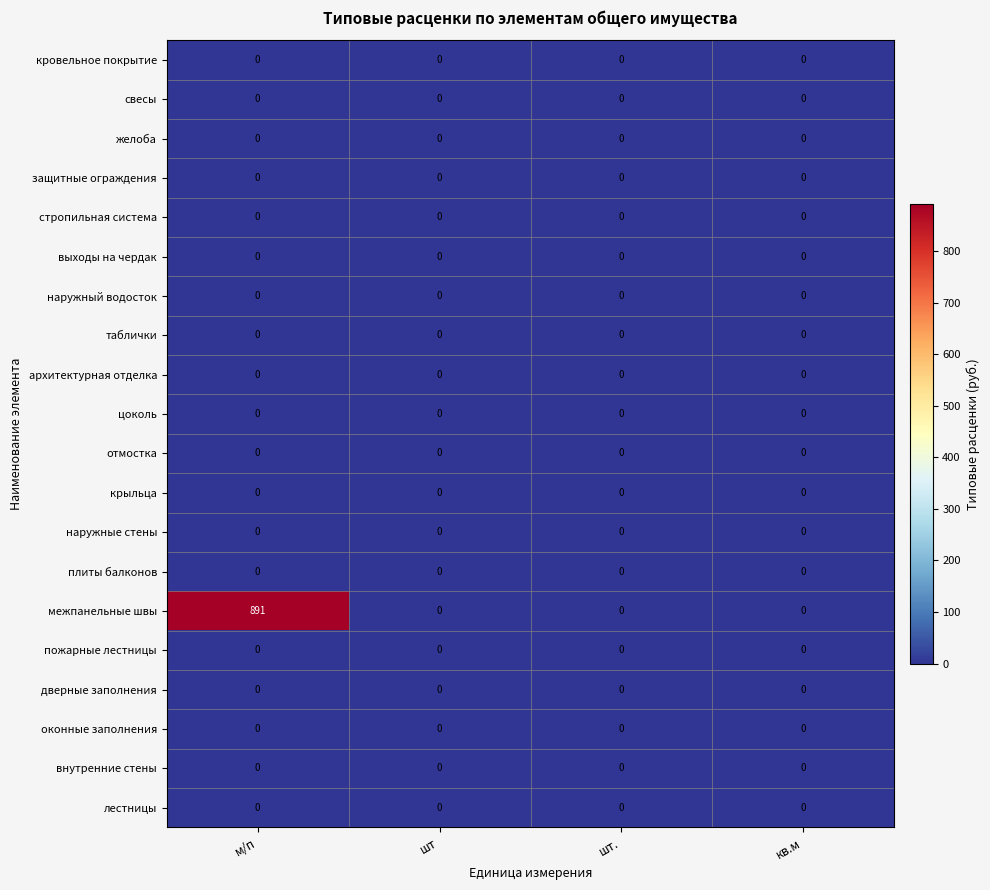

Which series has the largest total across all categories?

межпанельные швы